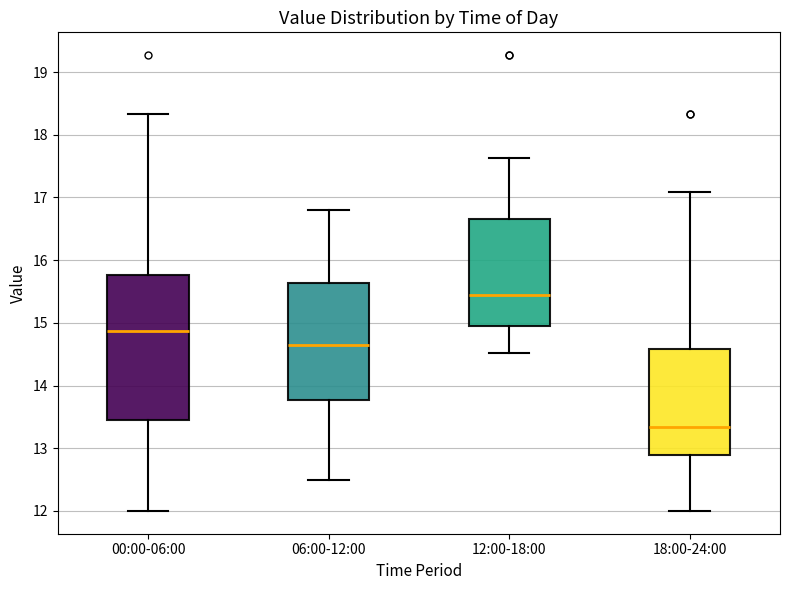

Comparing the boxes themselves (not the whiskers), which one is the tallest?

00:00-06:00